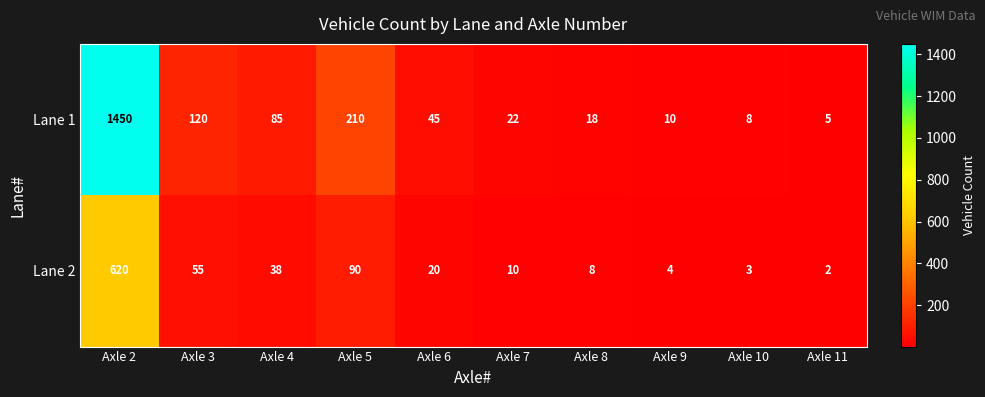

Which category has the lowest value across all series?

Axle 11